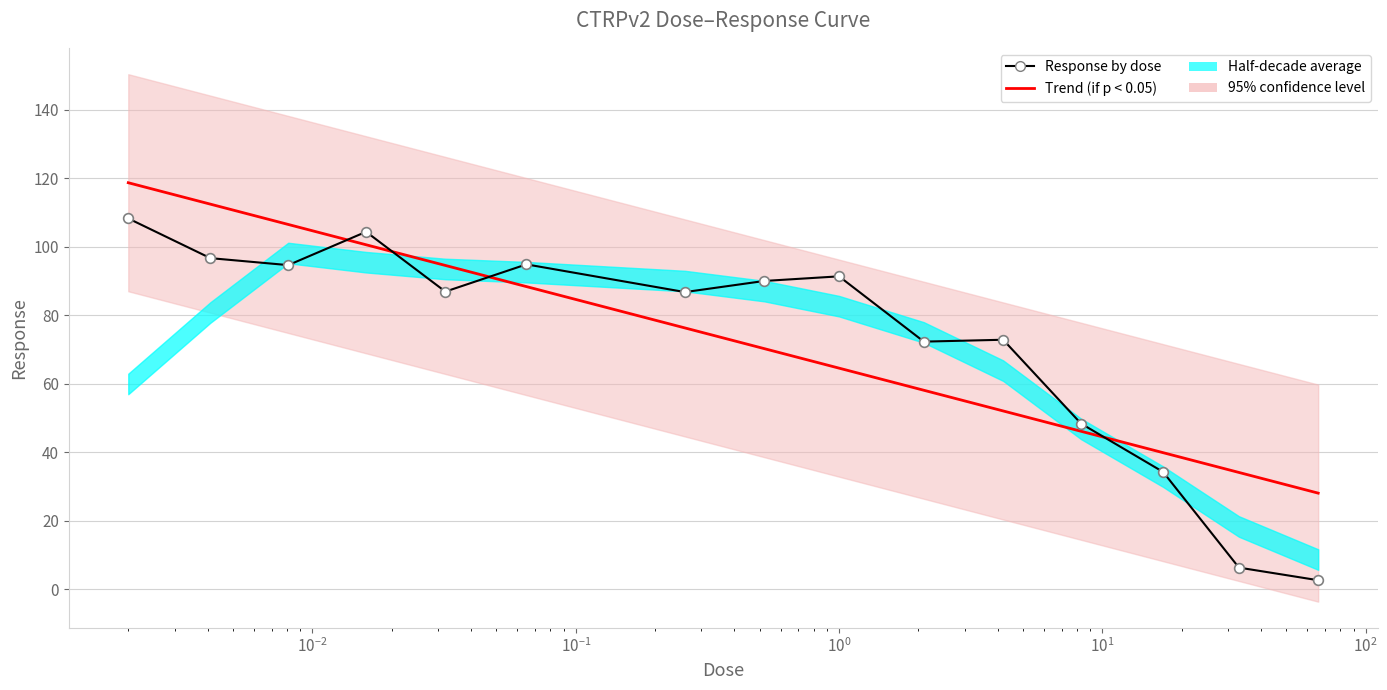

What is the sum of all Response by dose values?

1090.6